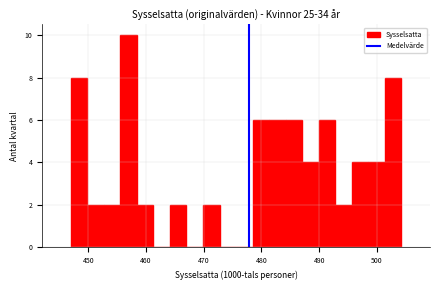

Read against the x-axis, roughly where is the centre of the tallest bar?

457